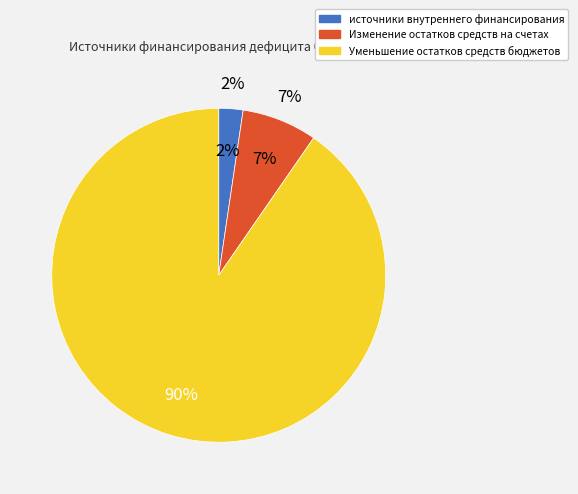

Does Изменение остатков средств на счетах represent more than half of the total?

No